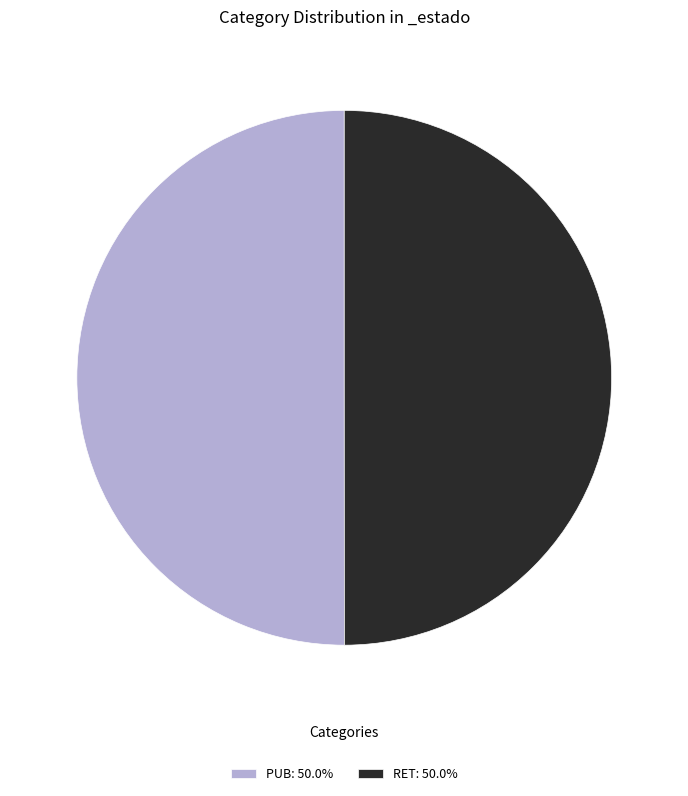

Approximately how many times larger is the value at RET: 50.0% compared to PUB: 50.0%?

1.0